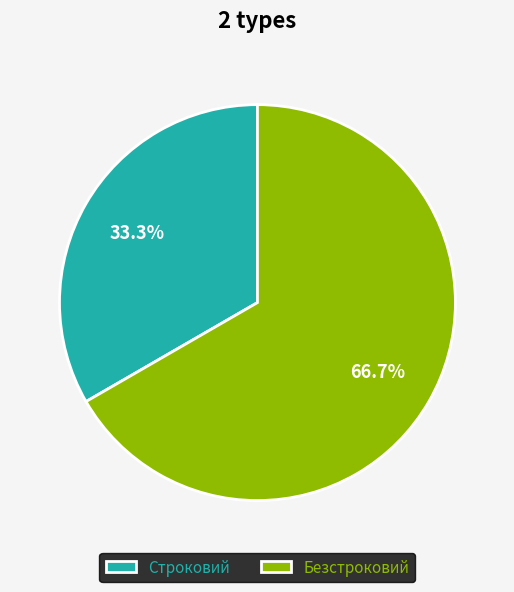

What percentage is the Строковий slice, to the nearest percent?

33%